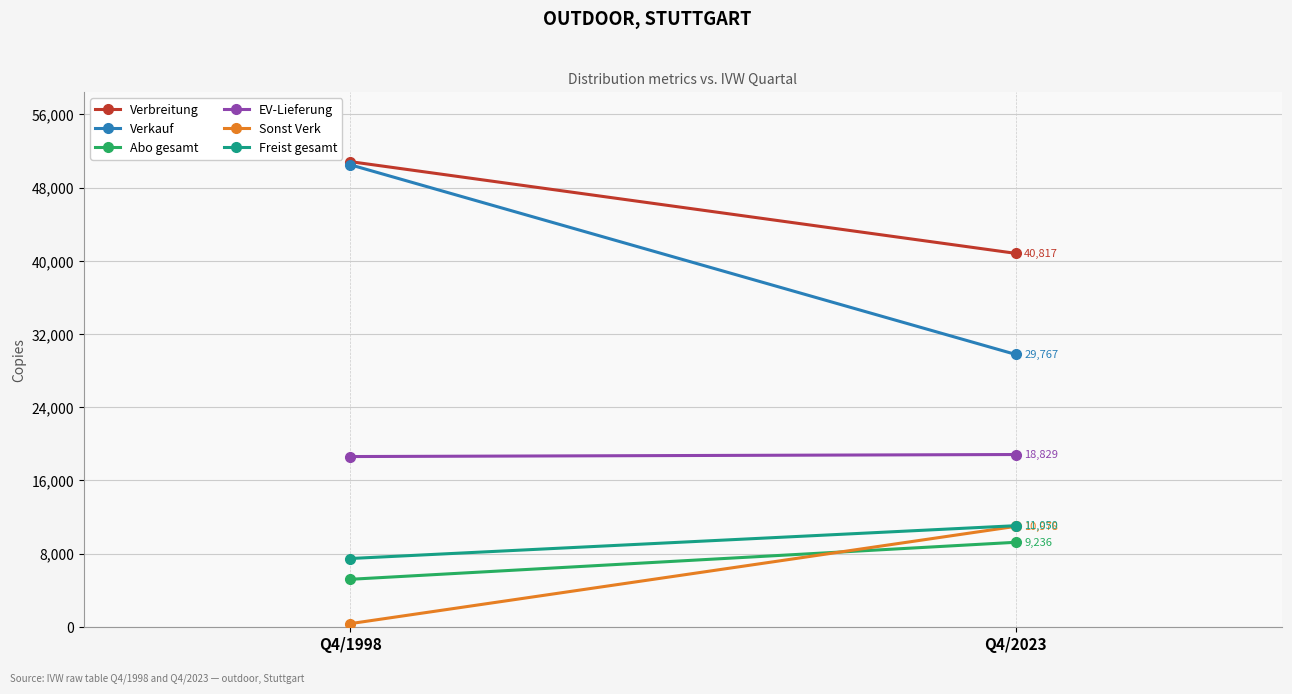

What is the sum of the EV-Lieferung values at Q4/2023 and Q4/1998?

37436